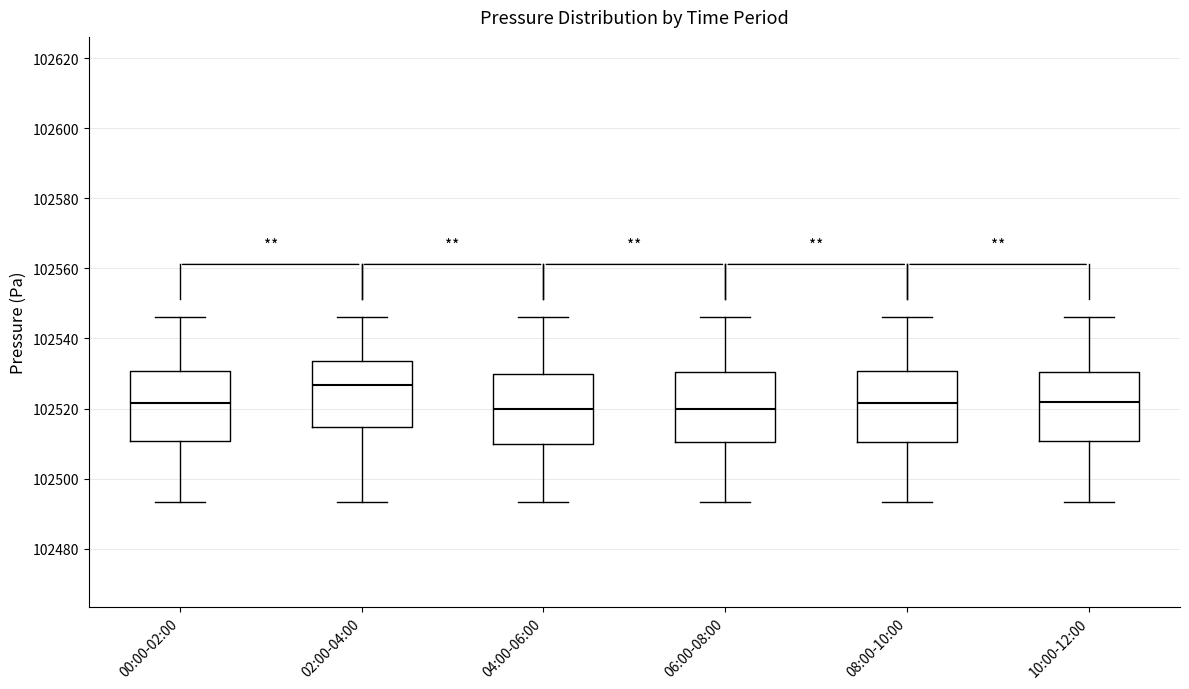

Which box's median line is the highest?

02:00-04:00